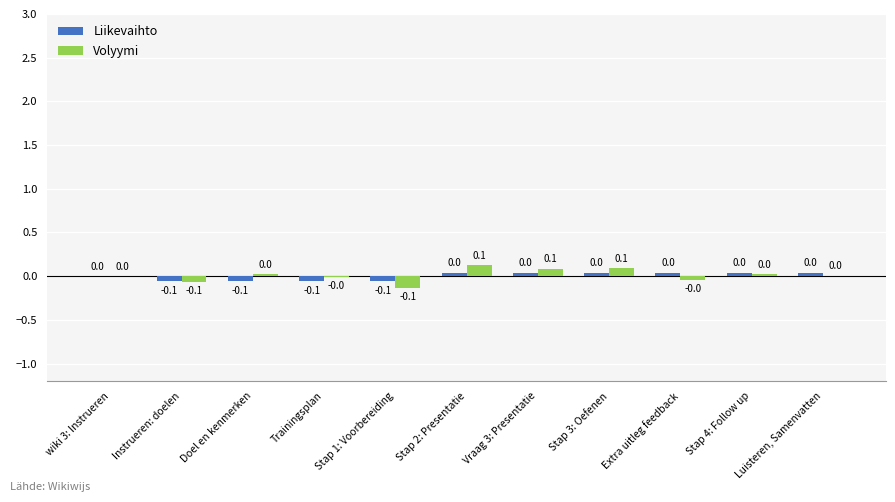

Is the value of Volyymi at Stap 1: Voorbereiding greater than the value of Liikevaihto at Stap 2: Presentatie?

No